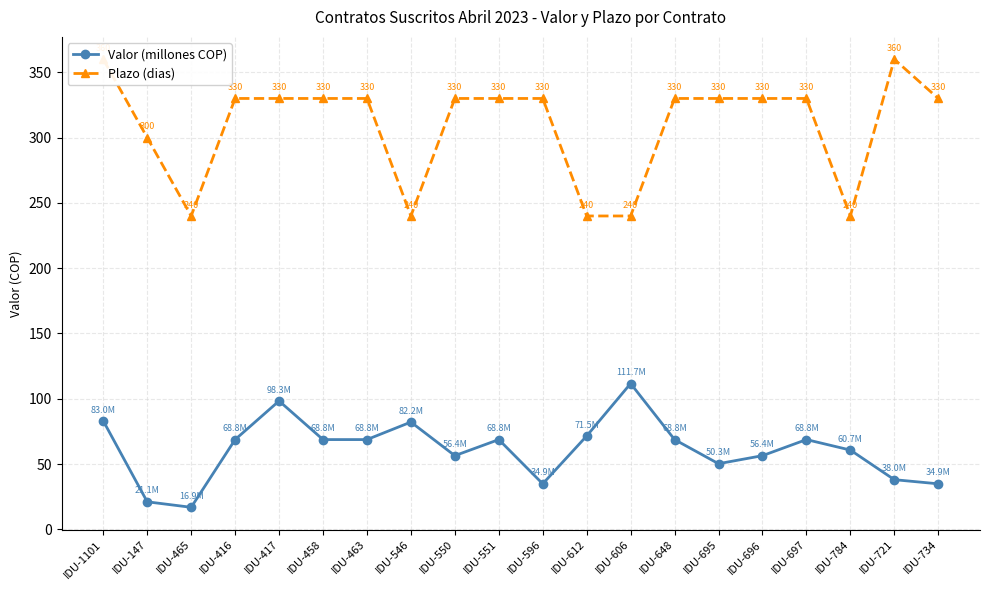

How many lines are shown in the chart?

2